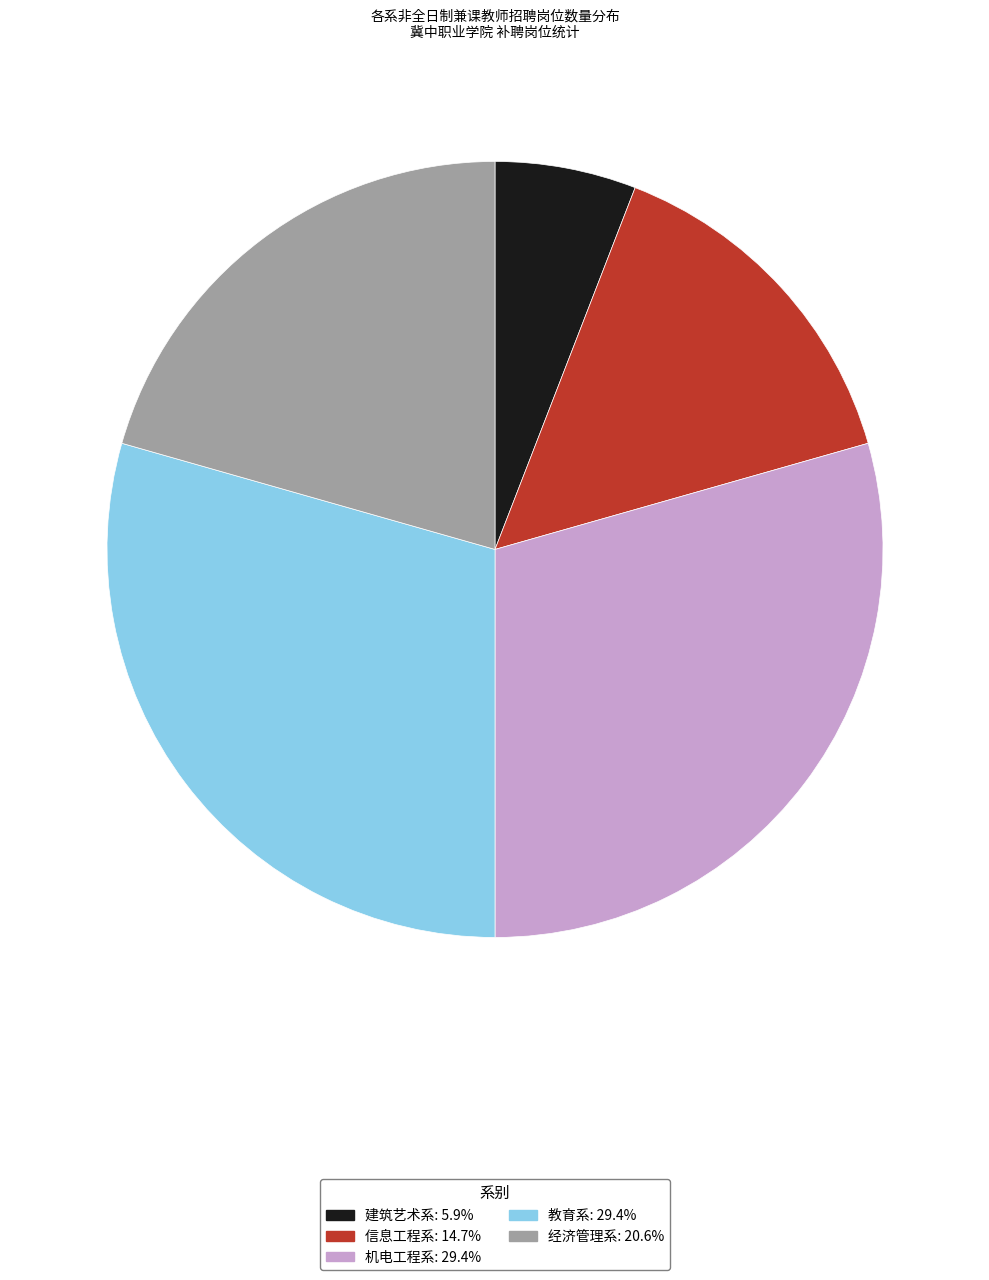

Is it true that 教育系 is 29% of the pie?

True